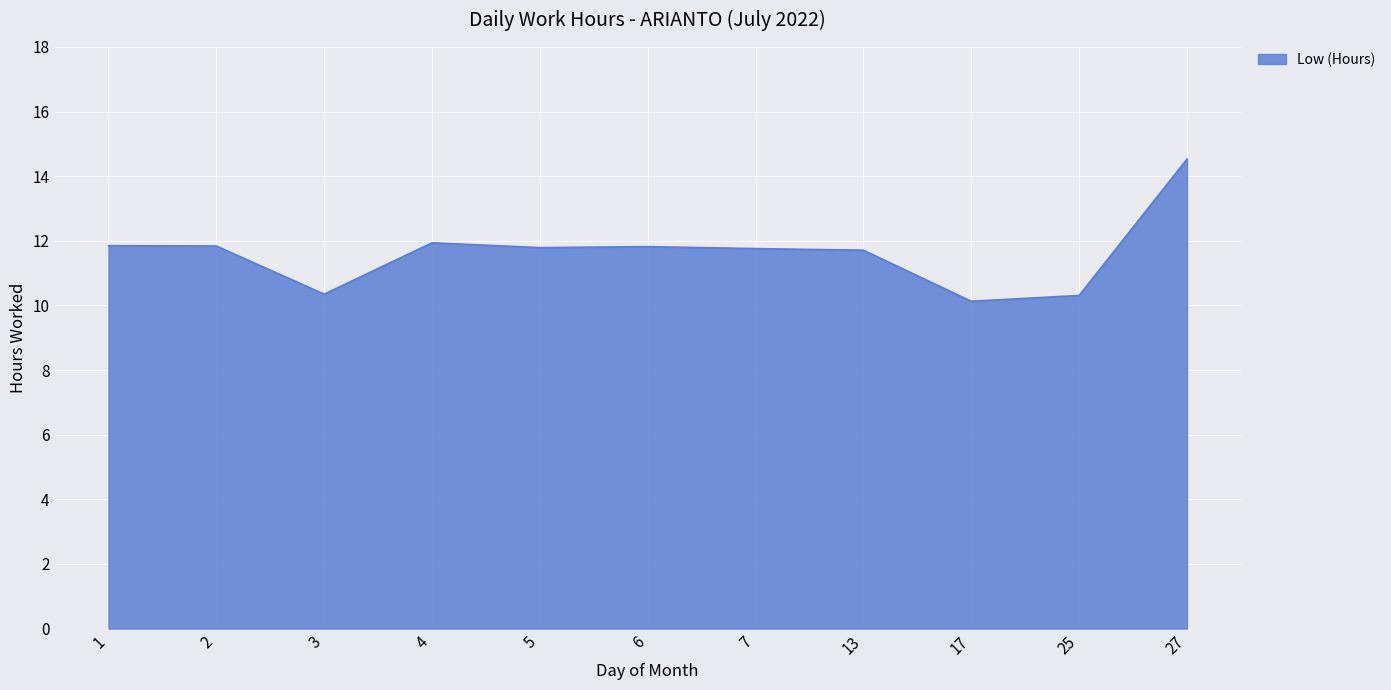

What is the difference between the values at 7 and 17?

1.6